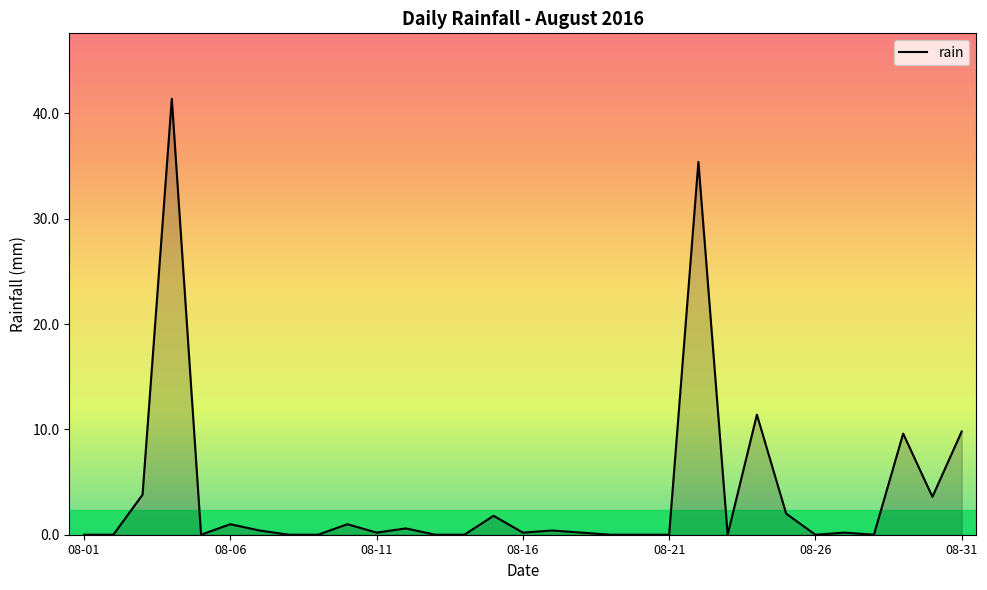

What is the maximum value shown in the chart?

41.4